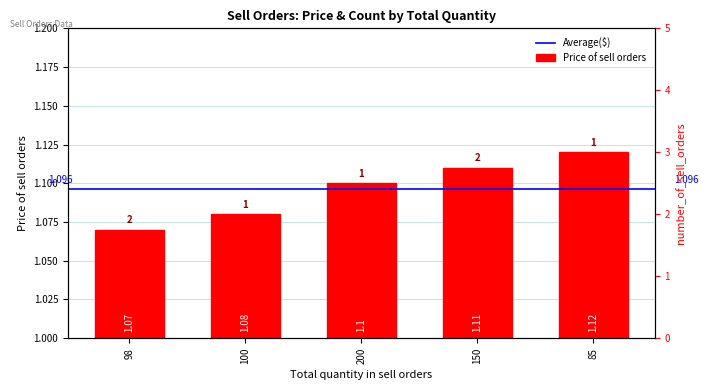

List the series in order of their peak value, lowest first.

Price of sell orders, number_of_sell_orders